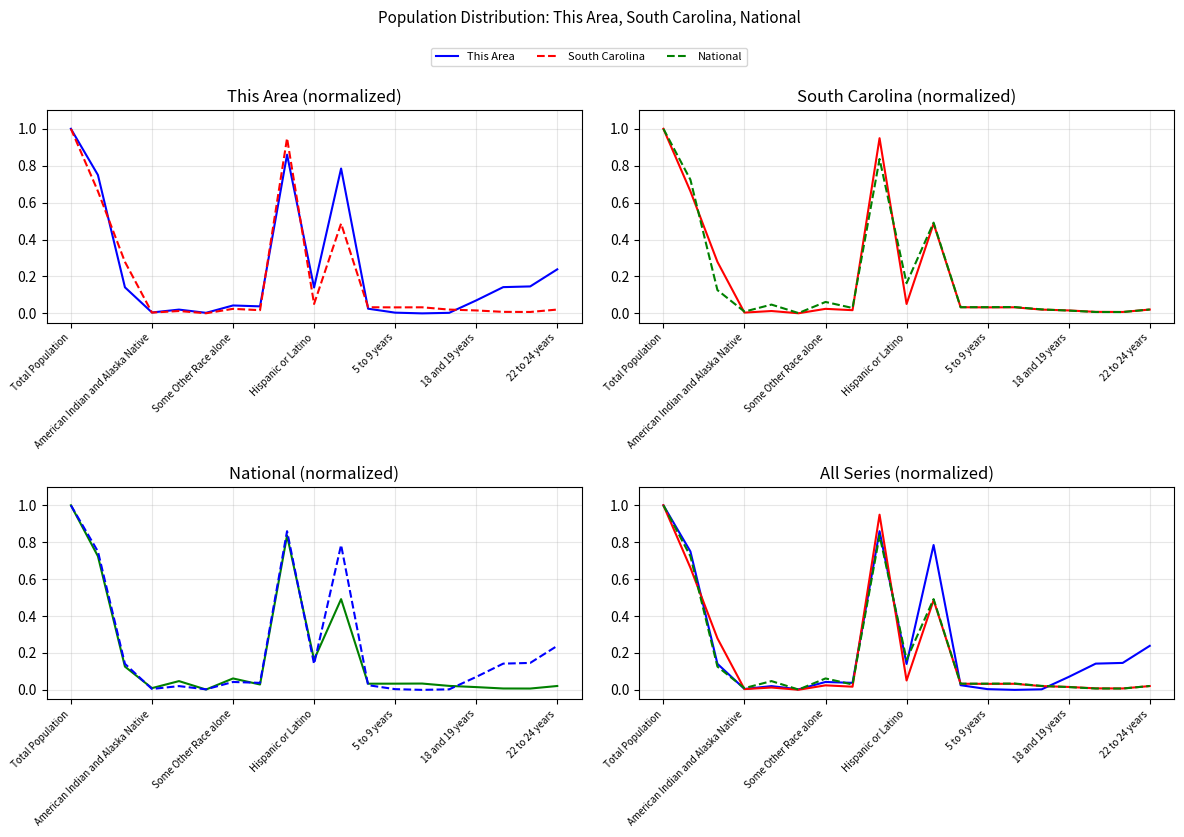

What is the difference between the second highest and second lowest values in the This Area series?

0.9